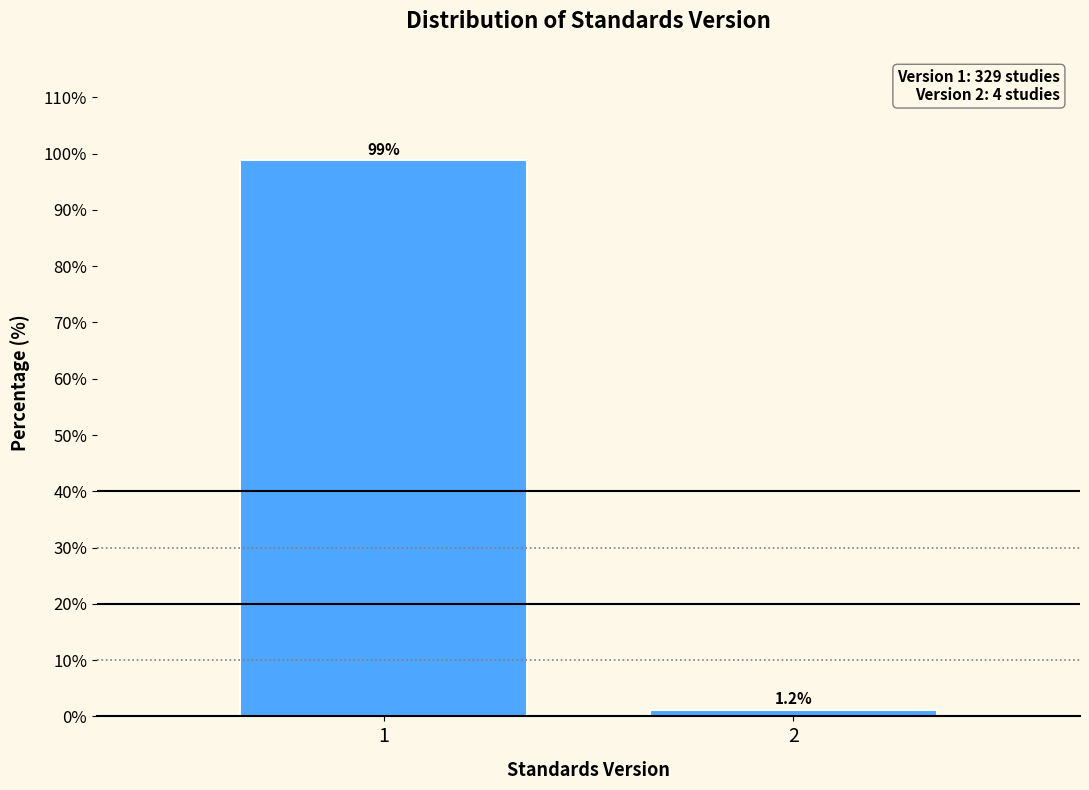

Reading left to right, extract all data points from this chart.

1=98.8	2=1.2